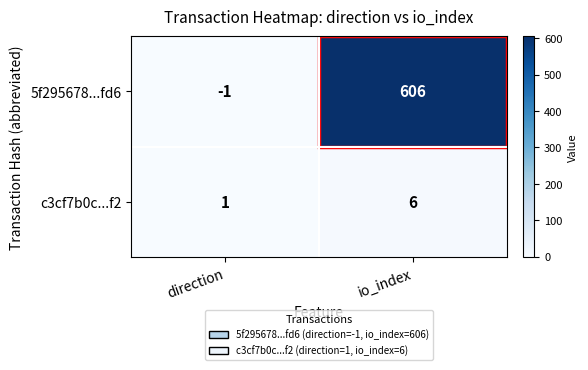

The 5f295678...fd6 series shows 606 at io_index. True or false?

True